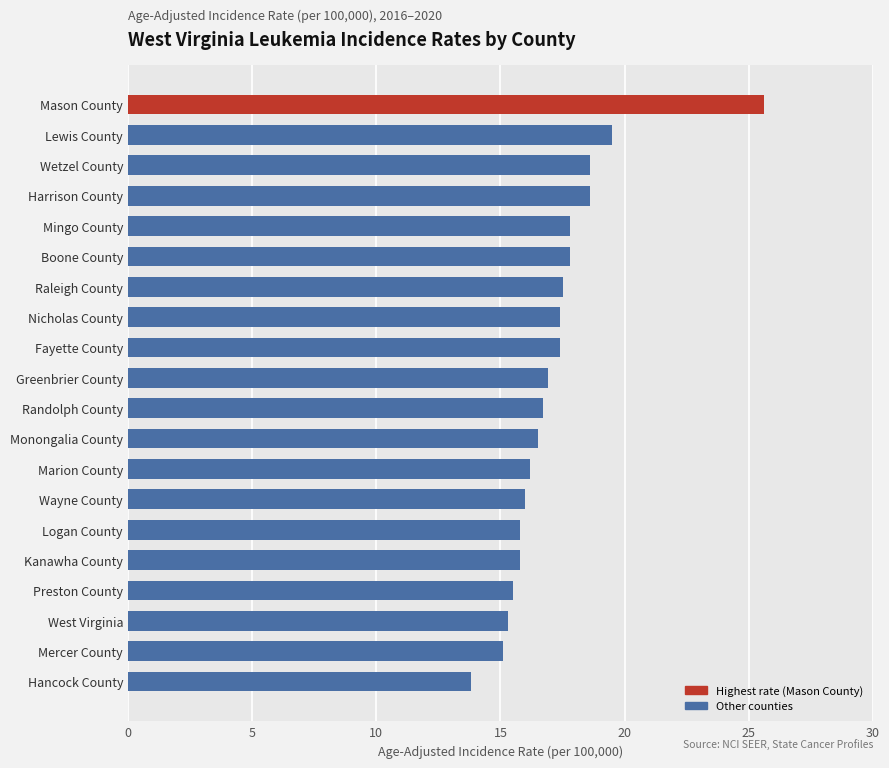

What is the smallest value displayed?

13.8